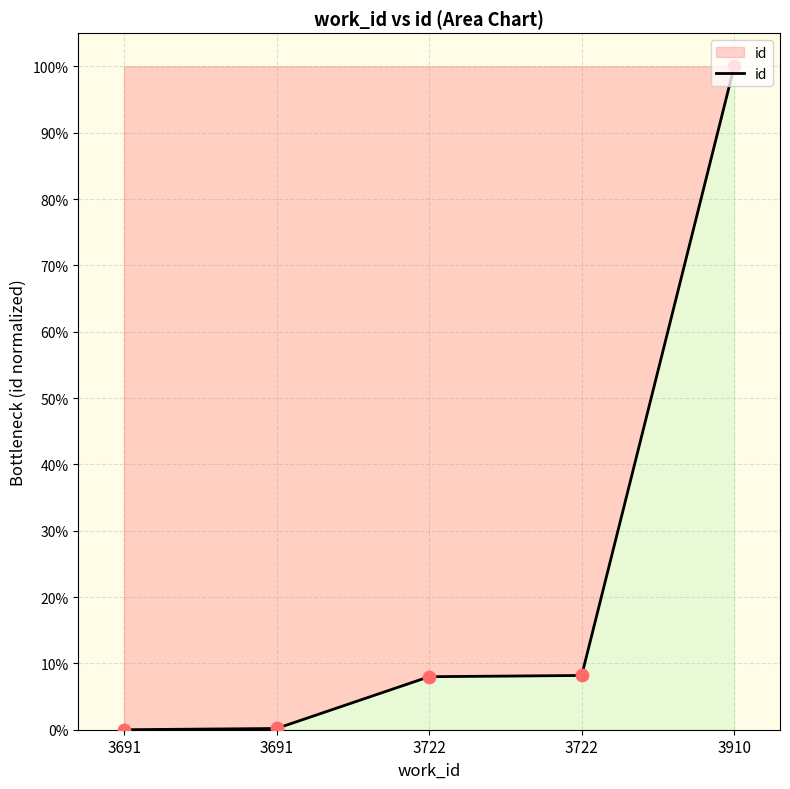

How many values are below 7?

2